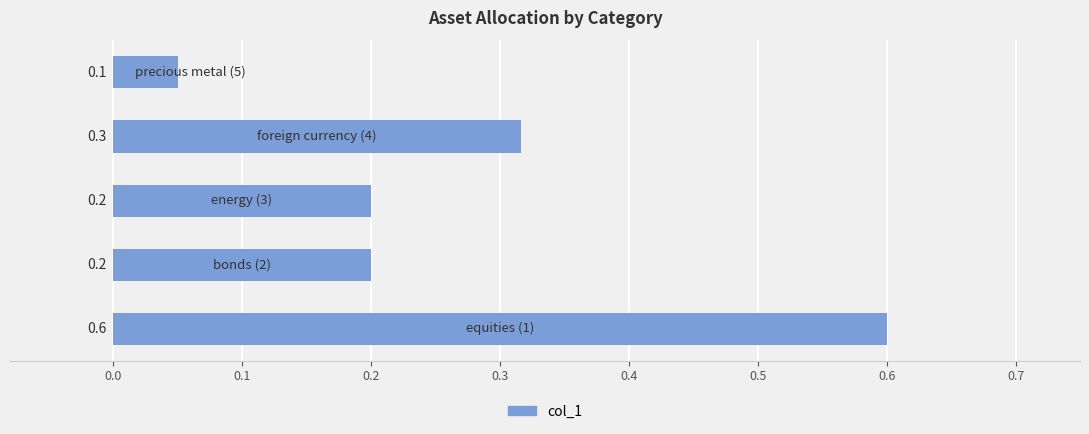

What is the greatest value displayed?

0.6